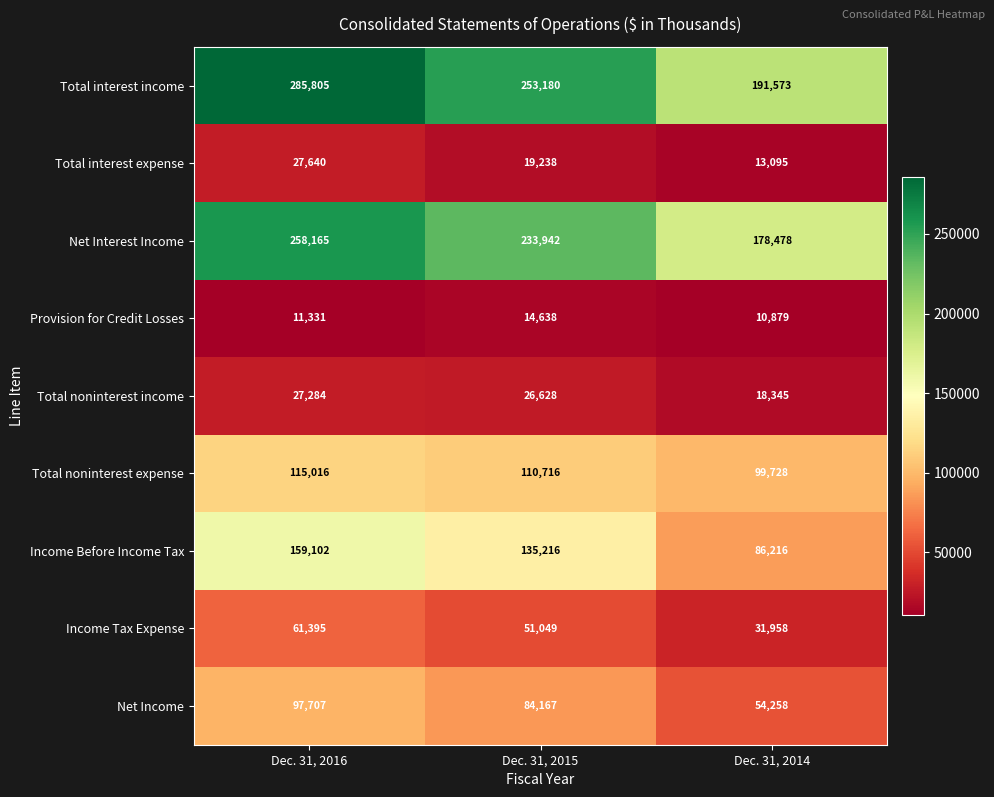

What is the difference between the maximum and minimum values in the Net Interest Income series?

79687